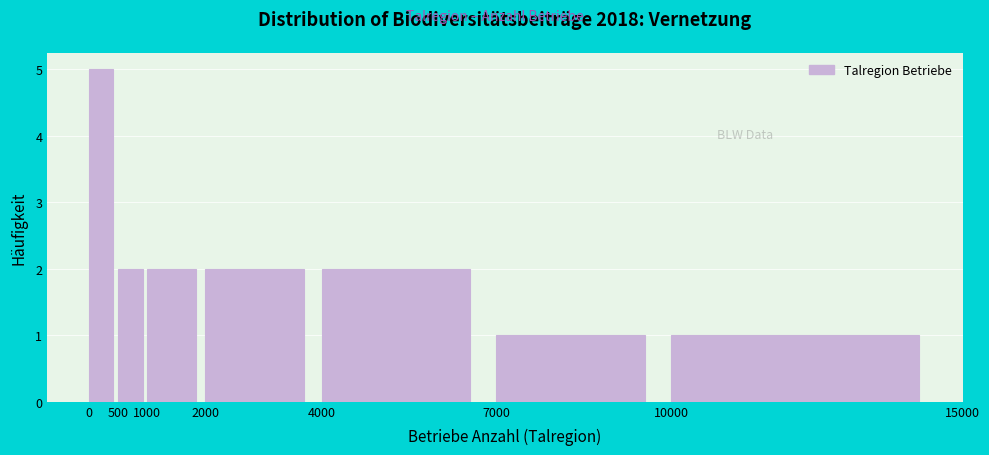

Over which range of the x-axis is the bar tallest?

0 to 500